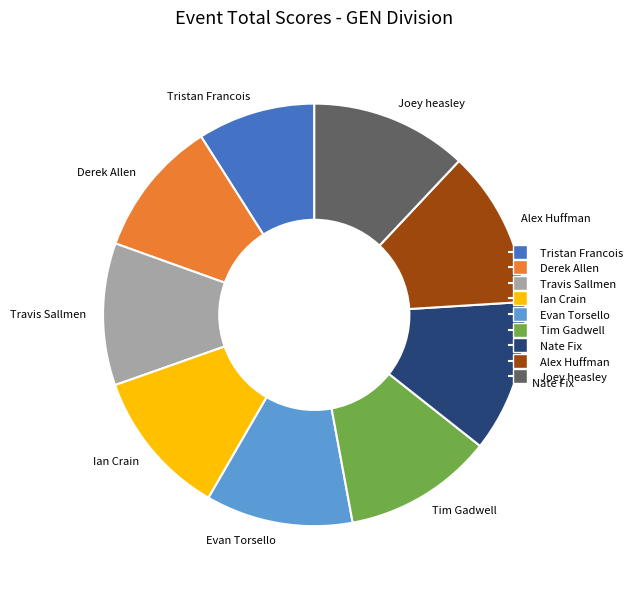

Do Tristan Francois and Ian Crain together represent more than half of the pie?

No